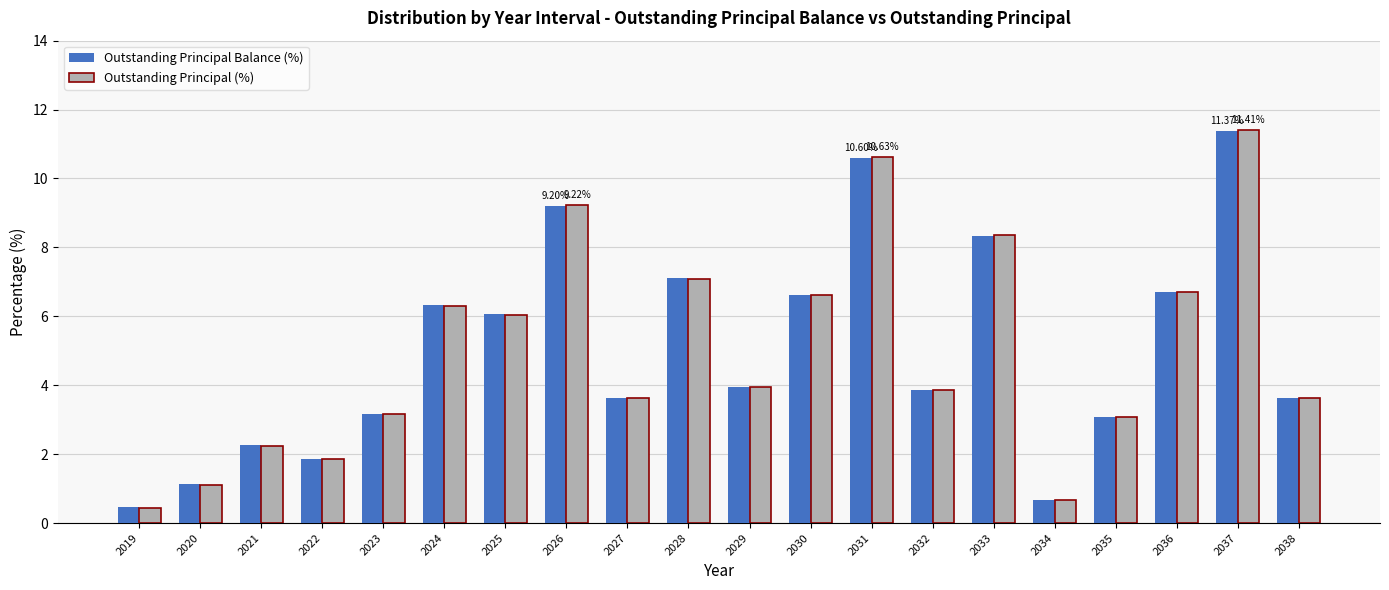

The Outstanding Principal Balance (%) series shows 0.5 at 2019. True or false?

True